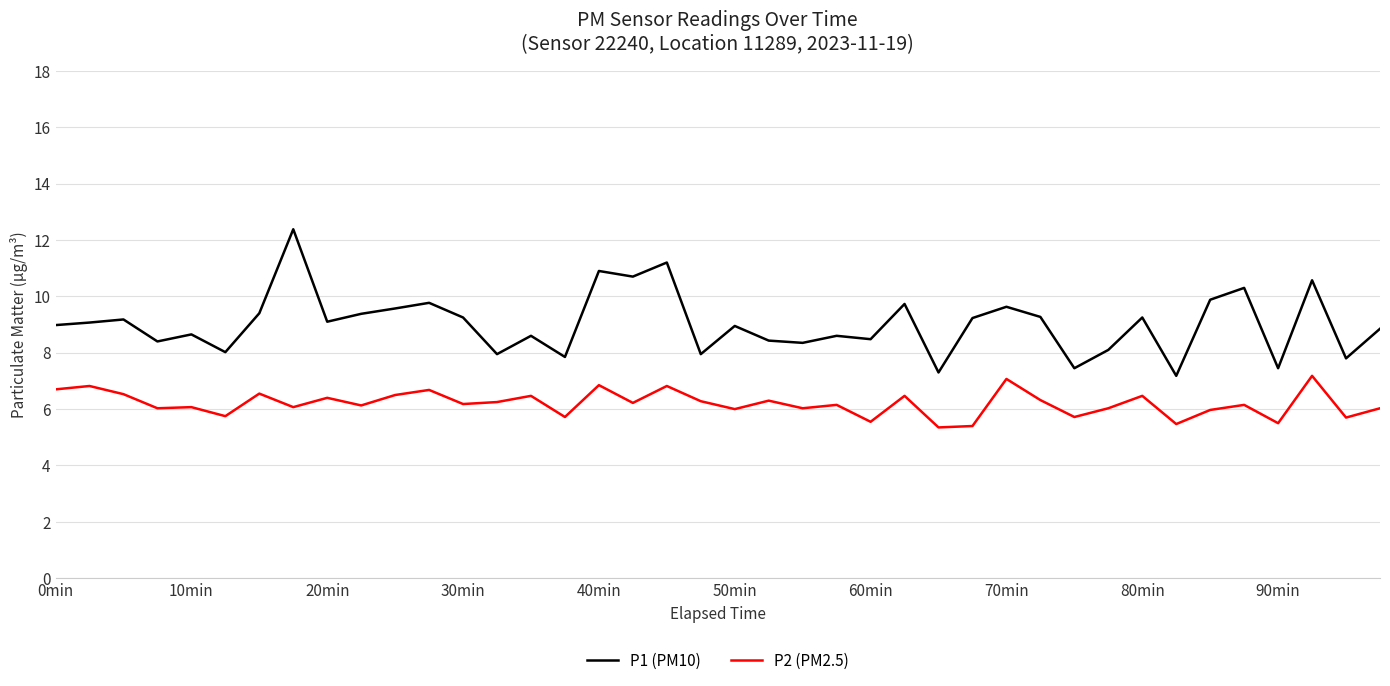

True or false: P2 (PM2.5) and P1 (PM10) cross at least once.

False